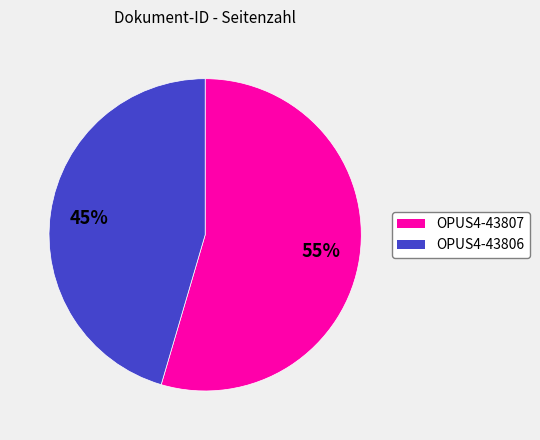

Does OPUS4-43806 account for over 50% of the chart?

No